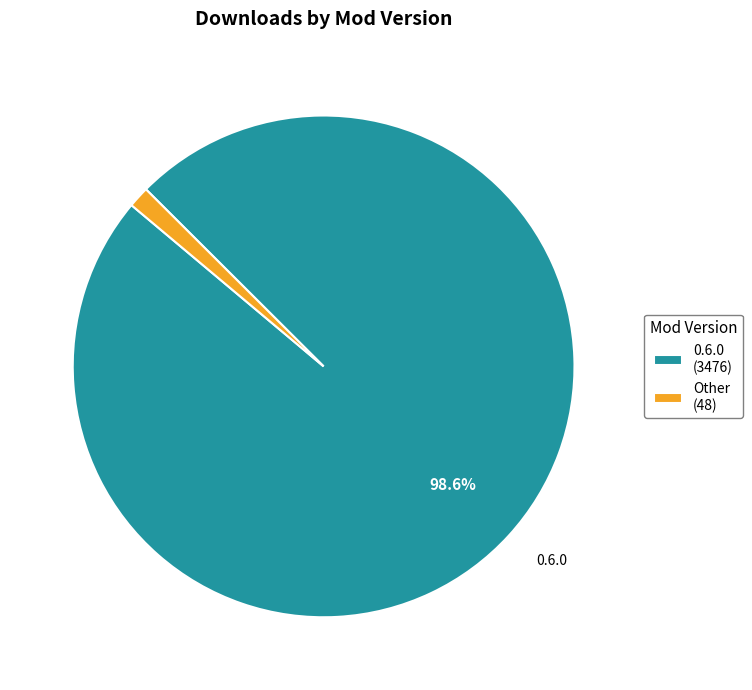

Is there any slice that represents more than half of the pie?

Yes